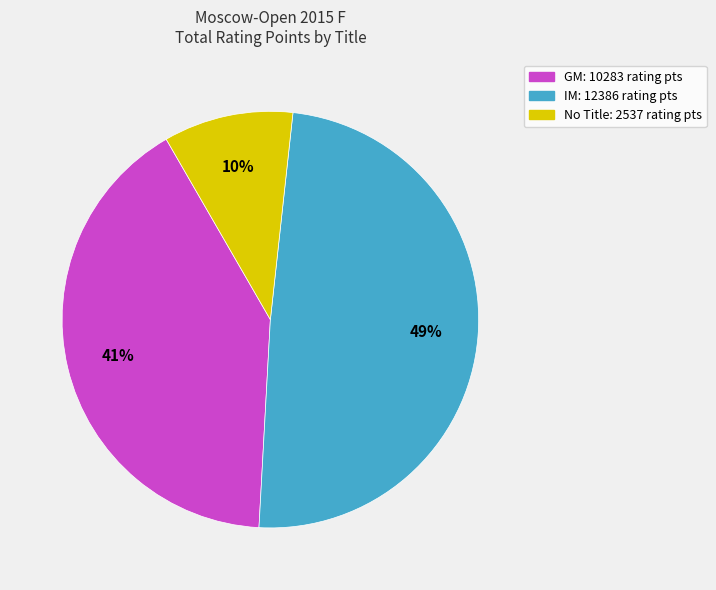

To the nearest percent, what is the difference between the largest and smallest slice percentages?

39%